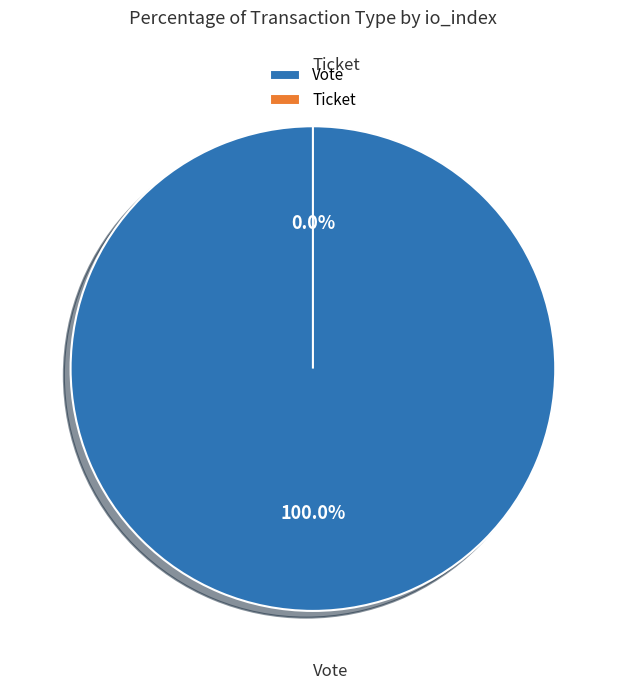

True or false: Ticket accounts for 1% of the total.

False